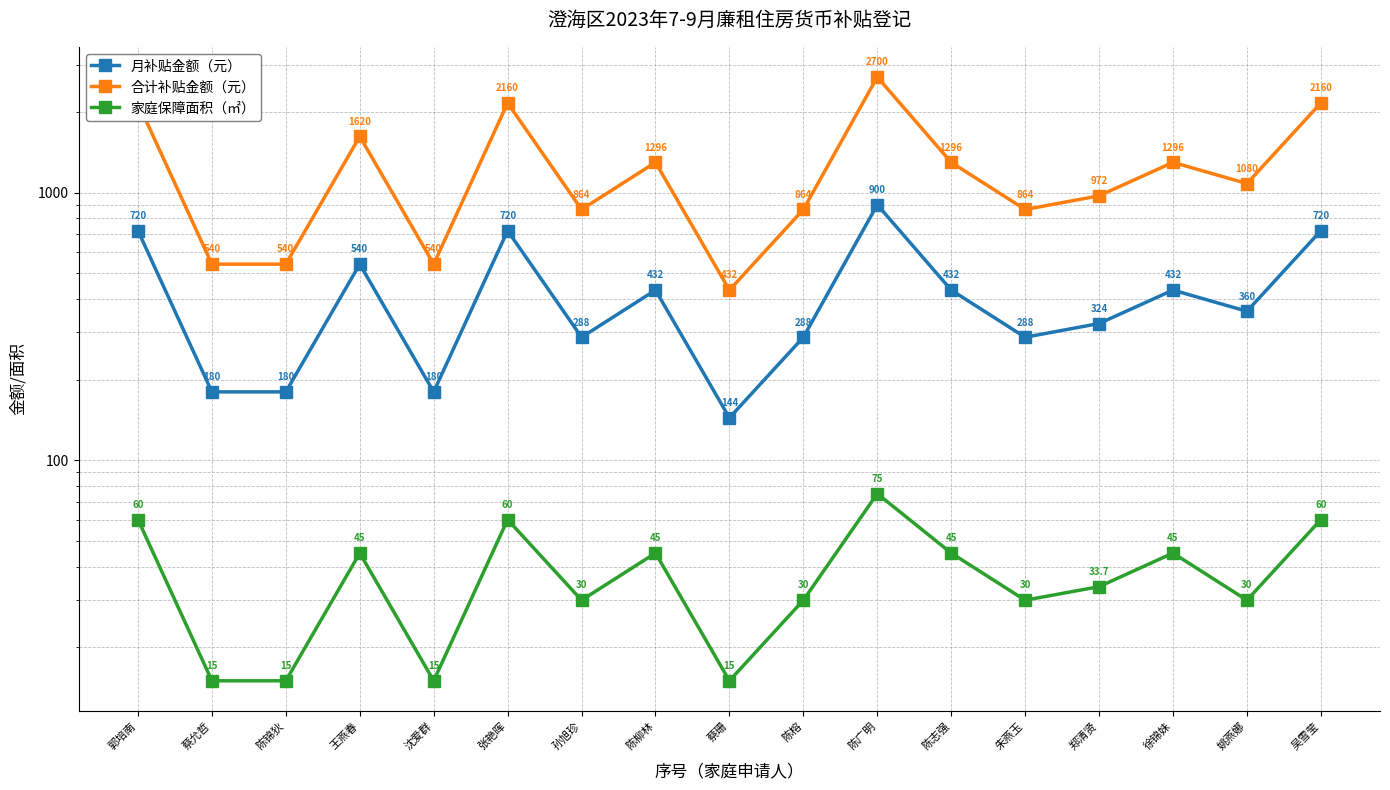

Rank the series at 蔡珊 from highest to lowest value.

合计补贴金额（元）, 月补贴金额（元）, 家庭保障面积（㎡）